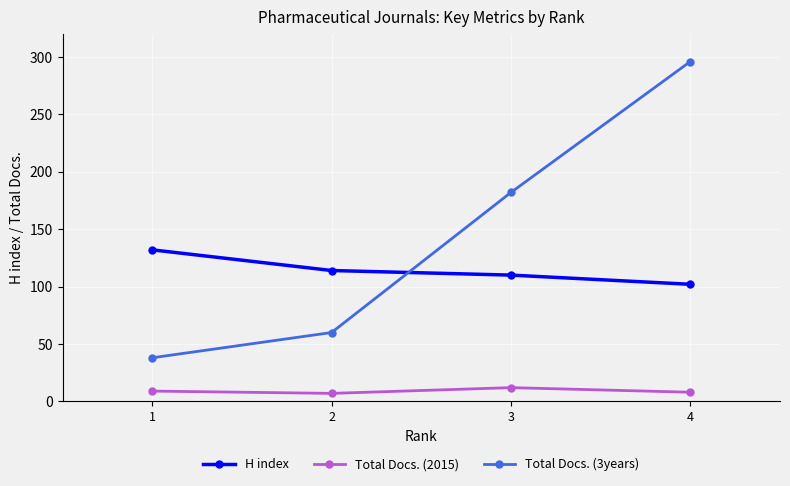

Count the number of categories in the chart.

4